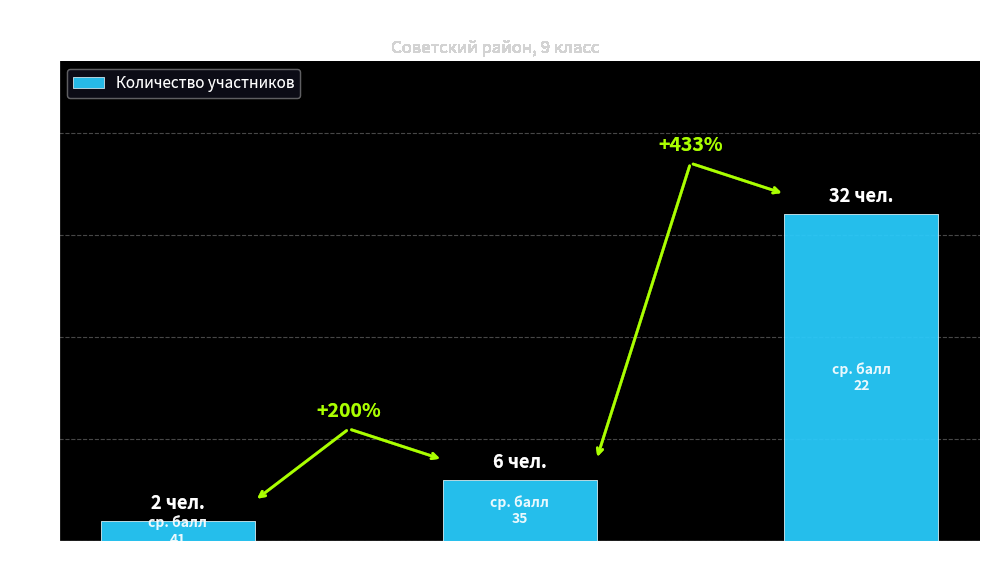

List the labels in order of value, largest first.

участник, призёр, победитель